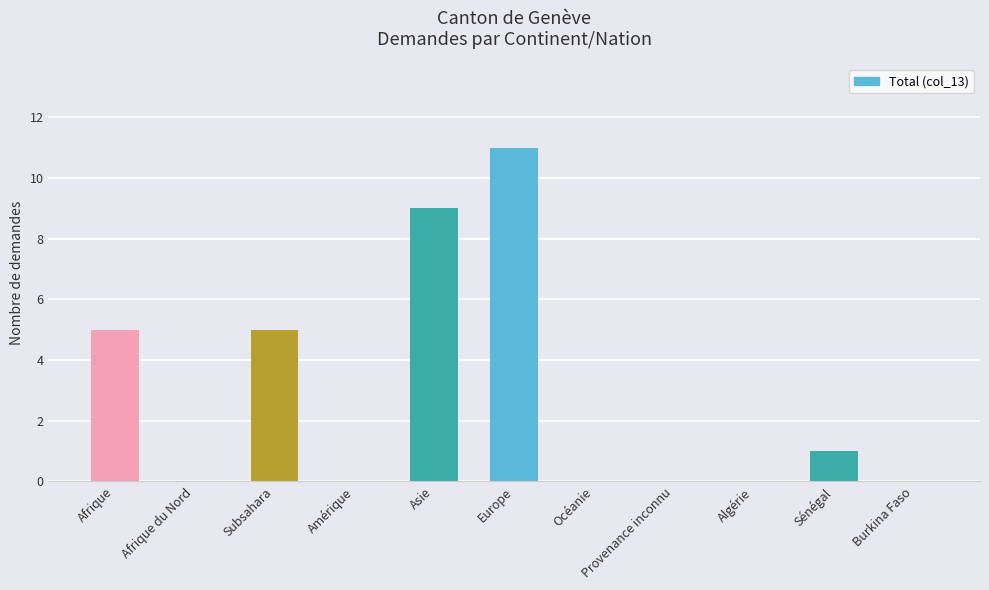

What is the greatest value displayed?

11